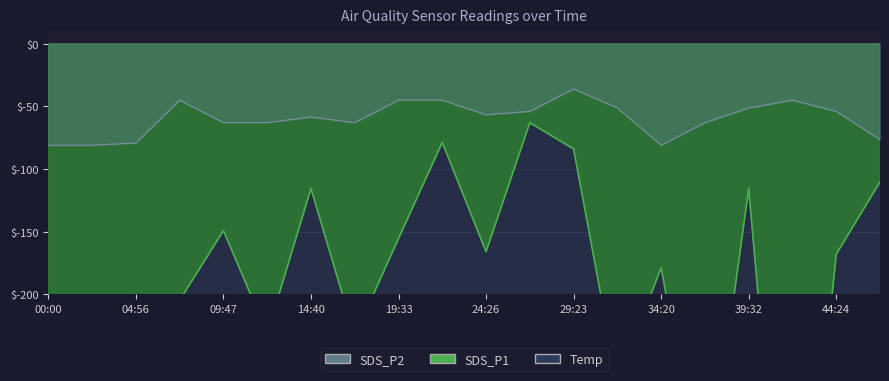

Which series has the largest total across all categories?

SDS_P2